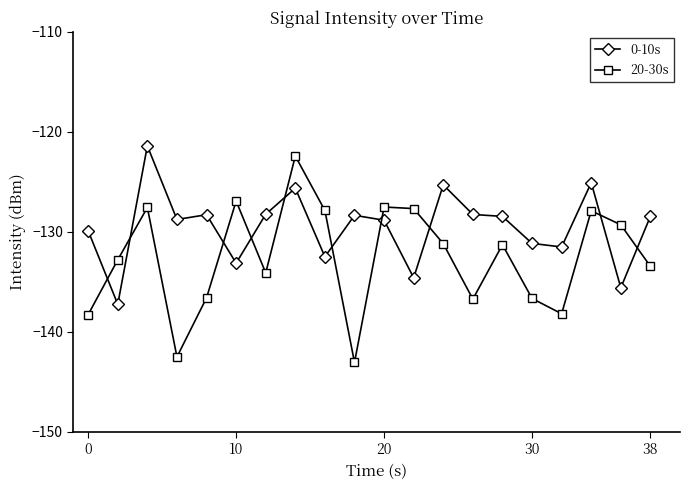

In 20-30s, how many points are higher than both neighbors (excluding endpoints)?

6